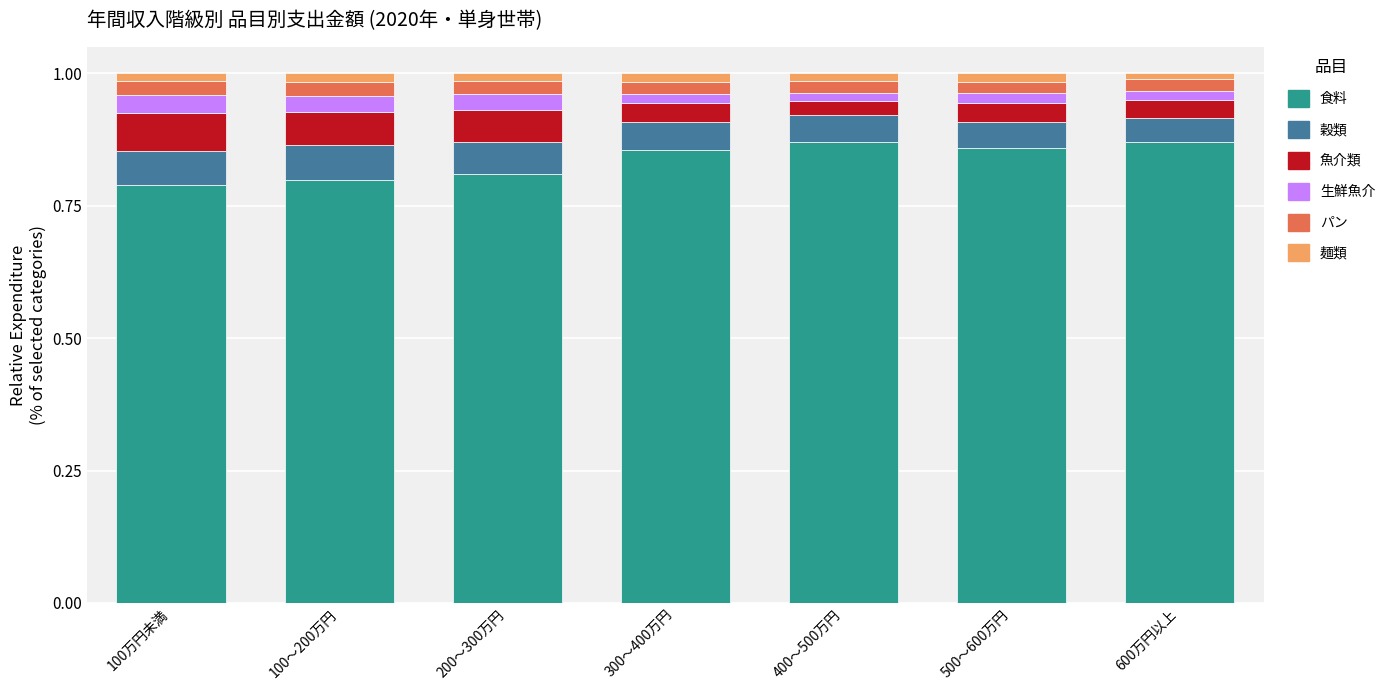

What is the minimum value for 食料?

0.8